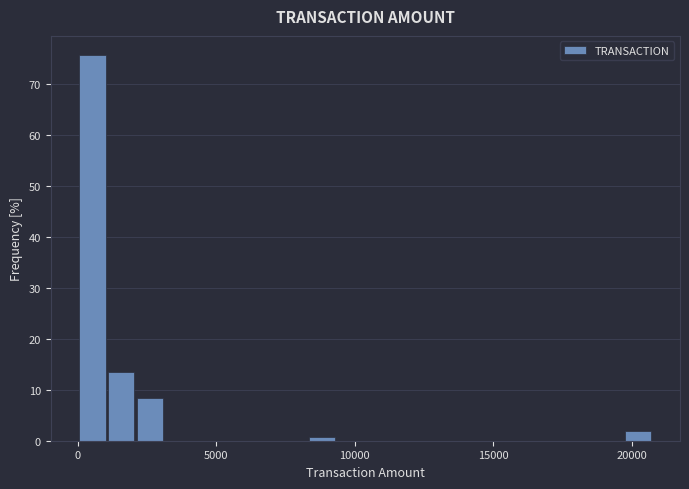

Around what value on the x-axis is the tallest bar? Give the approximate position of its centre, as read against the axis.

500